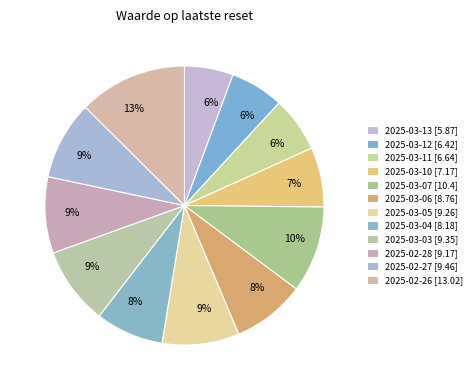

Count the number of slices in the pie.

12